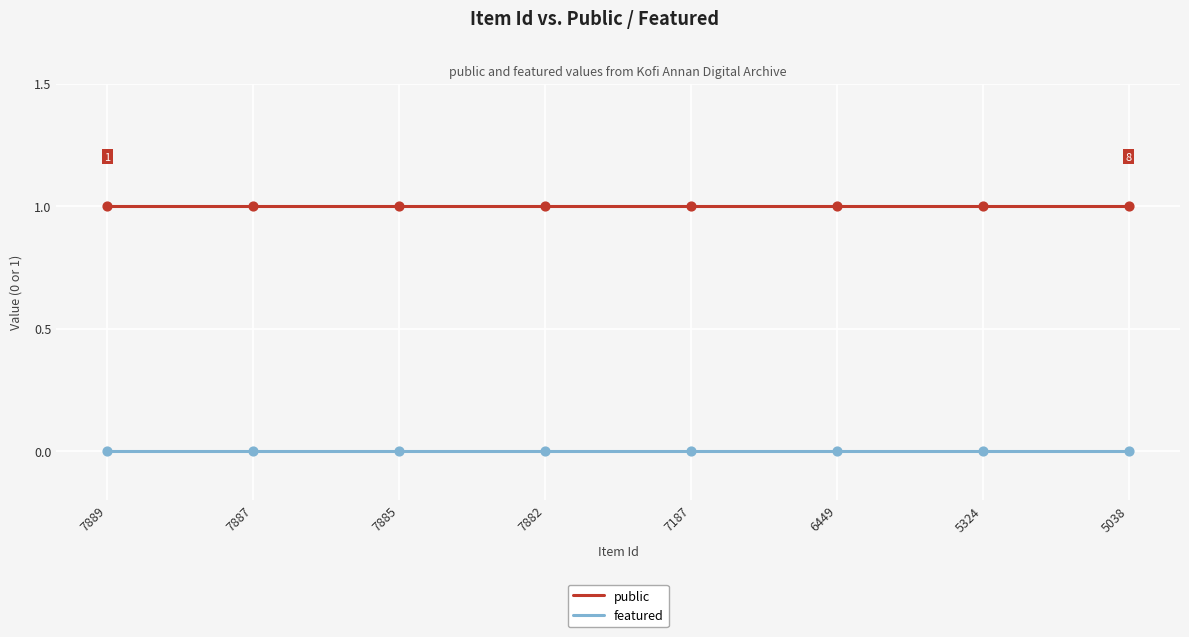

True or false: featured and public intersect in this chart.

False